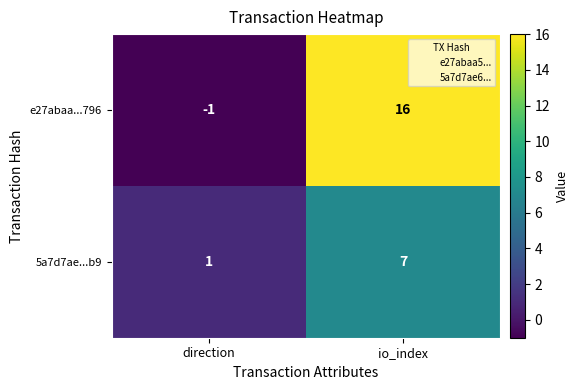

Which series has the largest total across all categories?

e27abaa...796